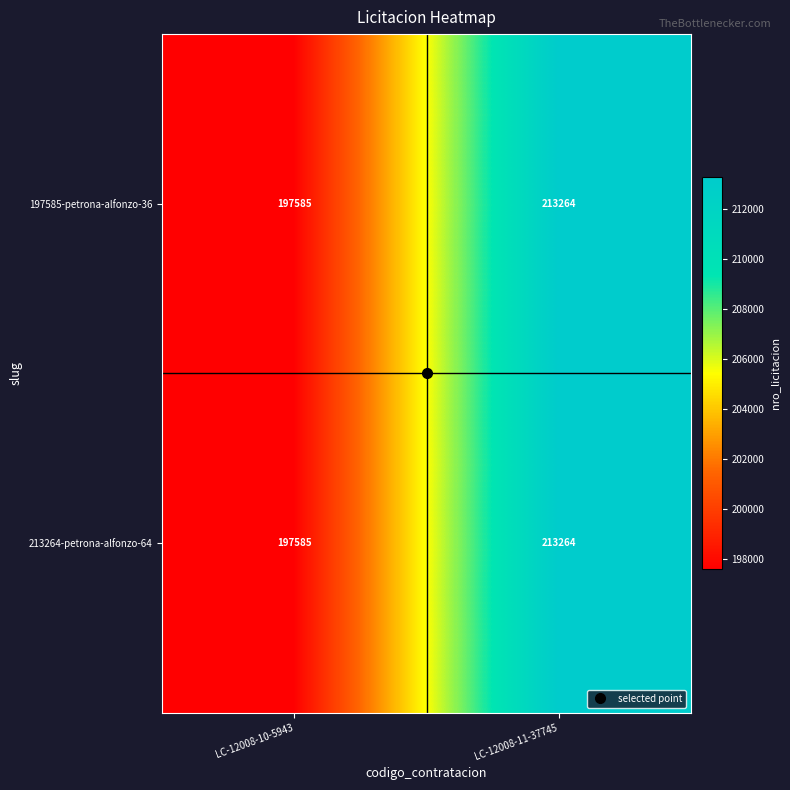

What is the approximate value of 213264-petrona-alfonzo-64 at LC-12008-11-37745, to the nearest 100?

213300